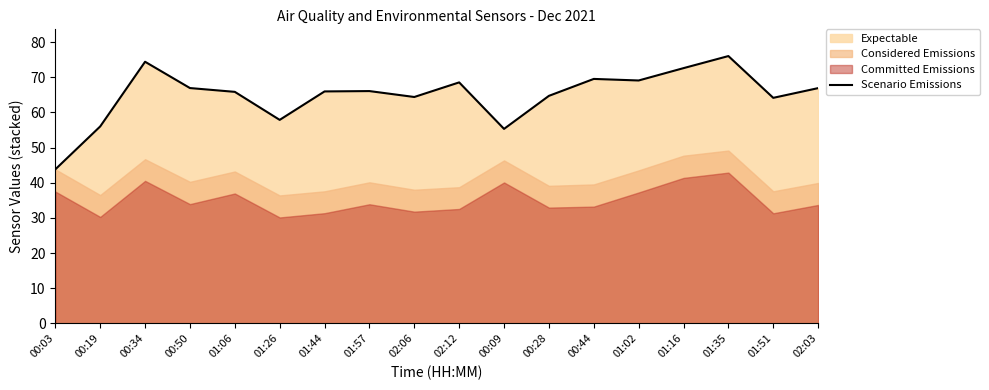

True or false: the data shows 31.1 at 01:57.

False